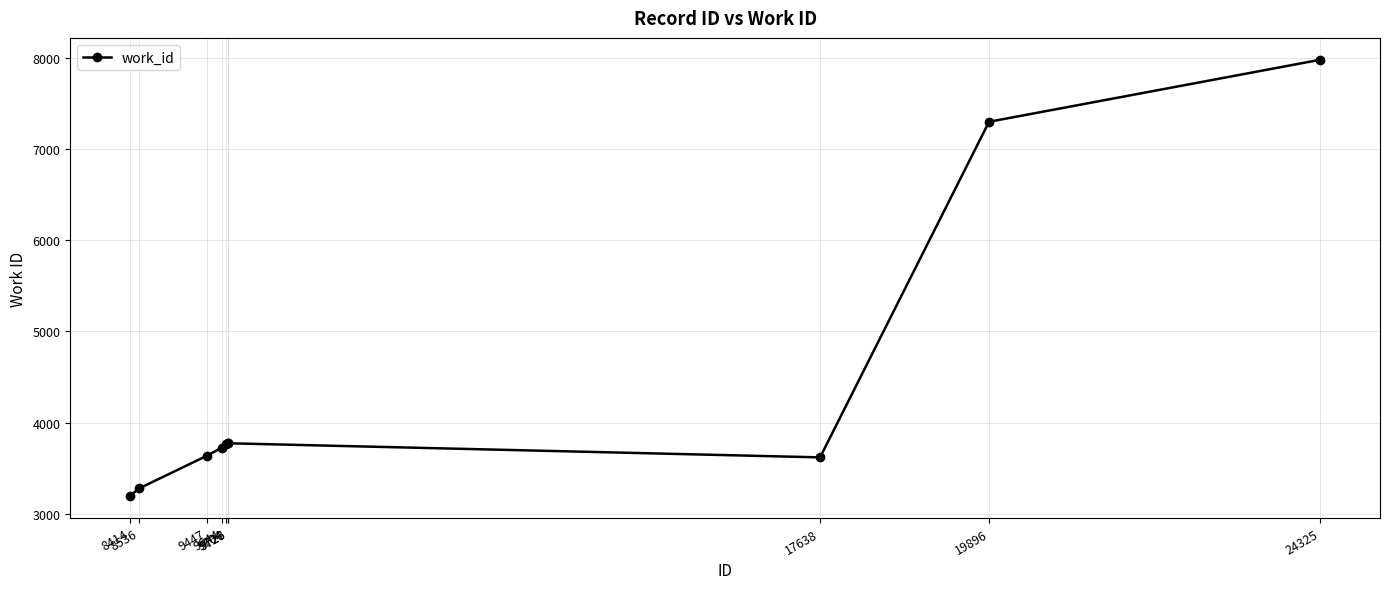

How many categories are shown in the chart?

10